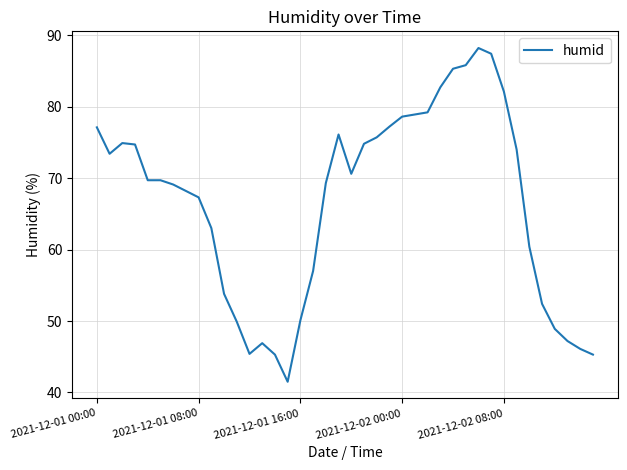

What is the difference between the maximum and minimum values?

46.7